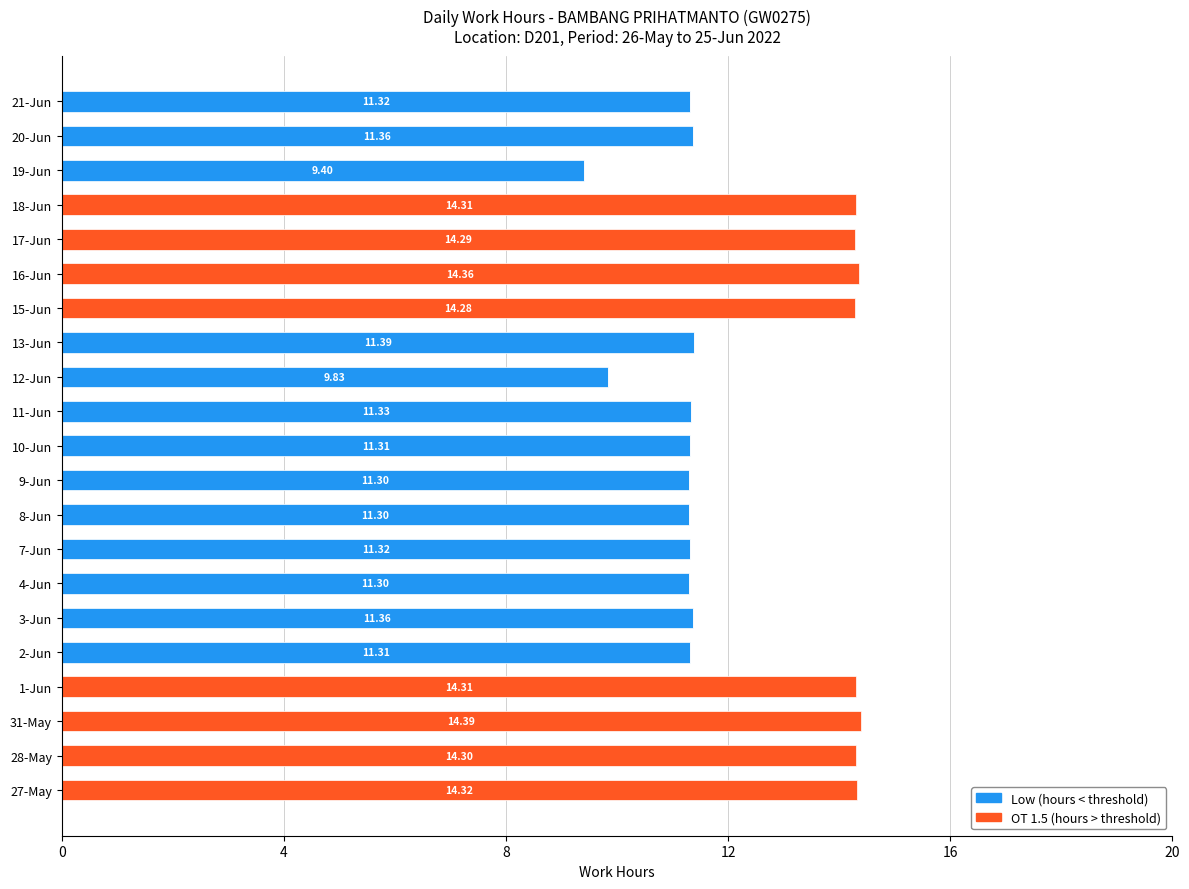

What is the sum of all Low (hours < threshold) values?

143.8